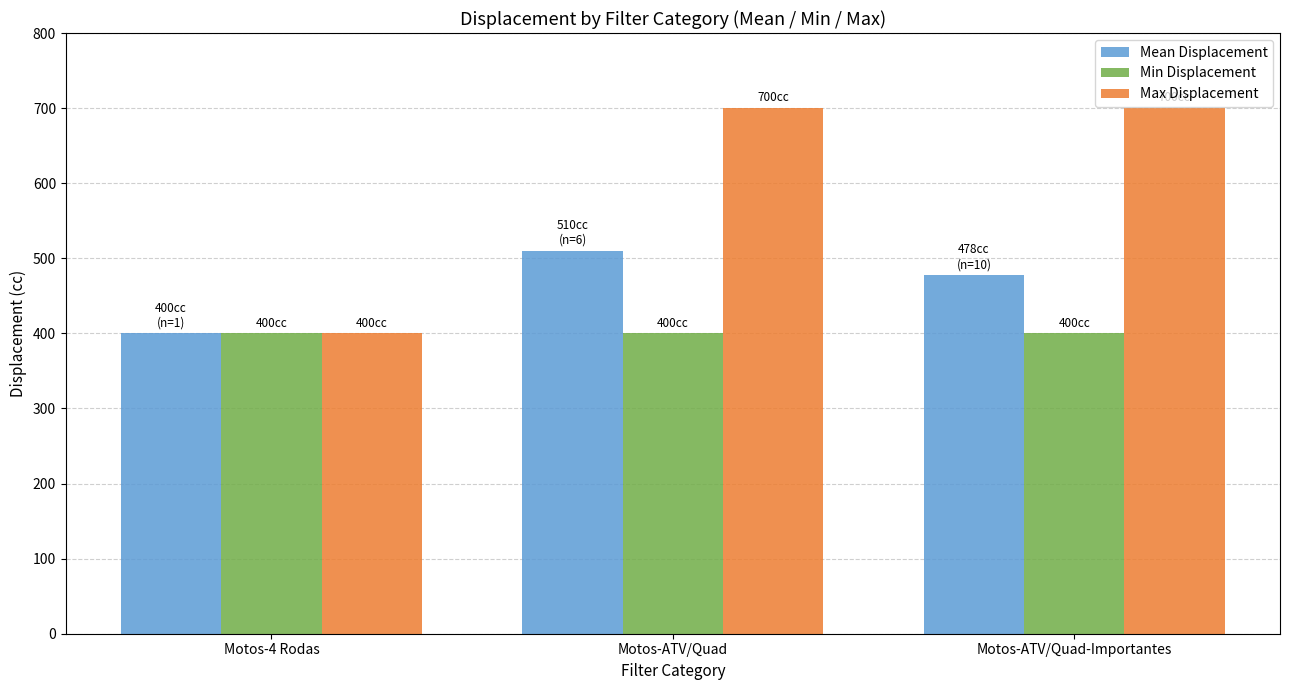

Which series has the widest spread of values?

Max Displacement